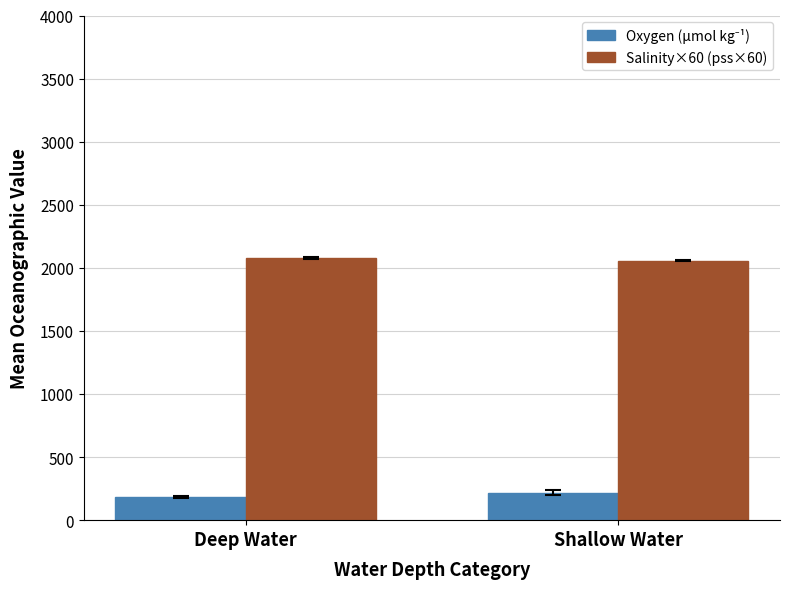

True or false: Salinity×60 (pss×60) has a value of 2076.6 at Deep Water.

True